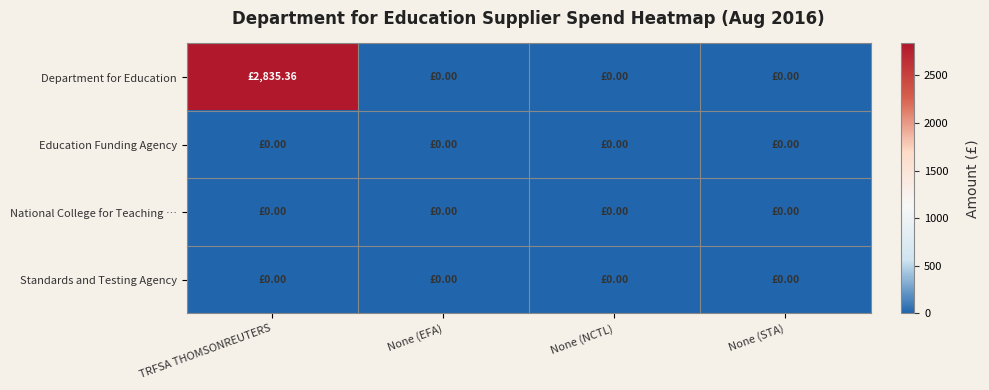

Count the number of data series in this chart.

4